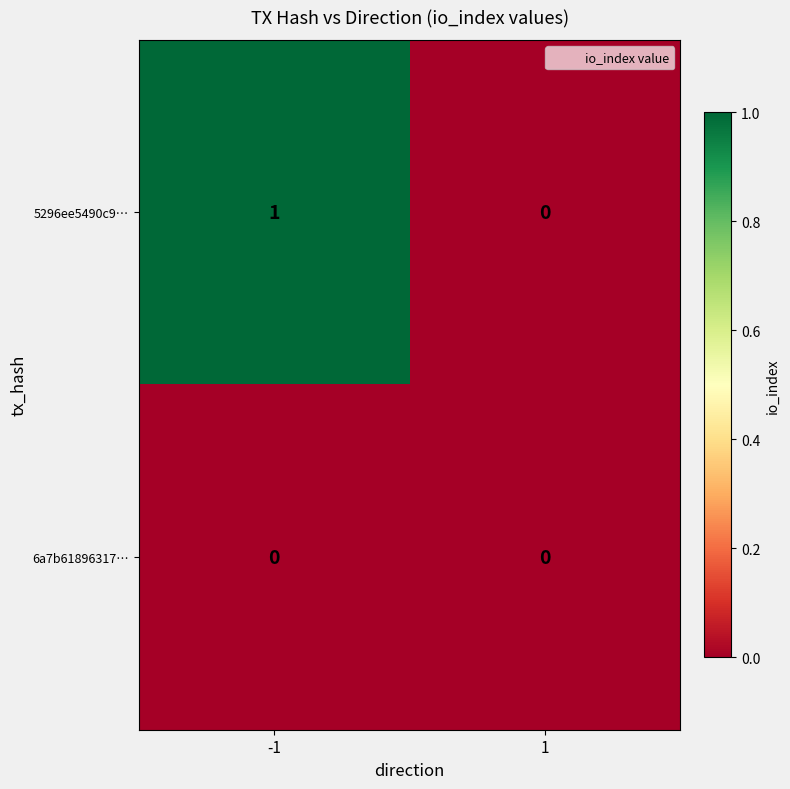

Rank the series at -1 from lowest to highest value.

6a7b61896317…, 5296ee5490c9…